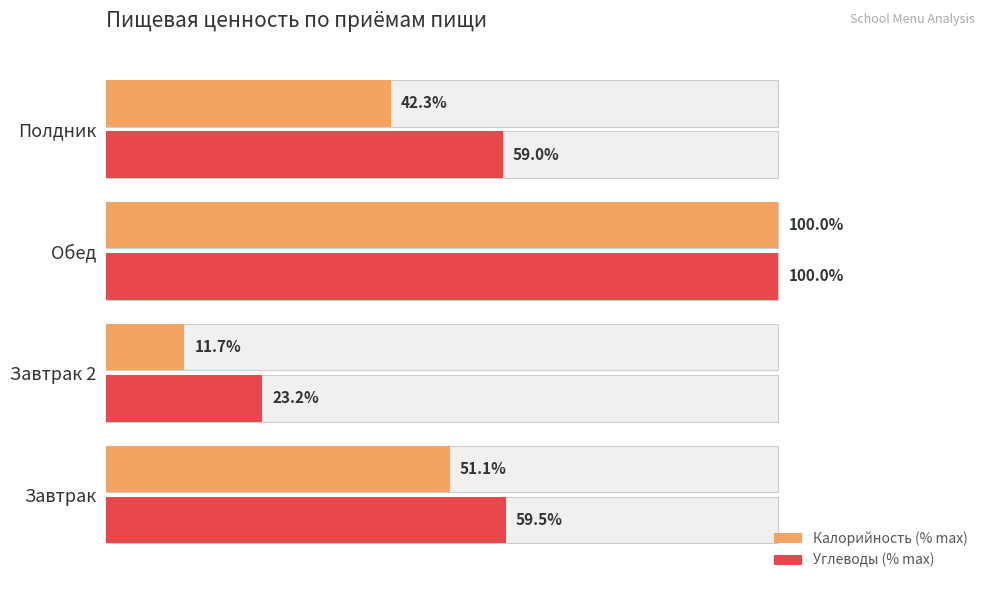

What are all the series names shown in the legend?

Калорийность (% max), Углеводы (% max)